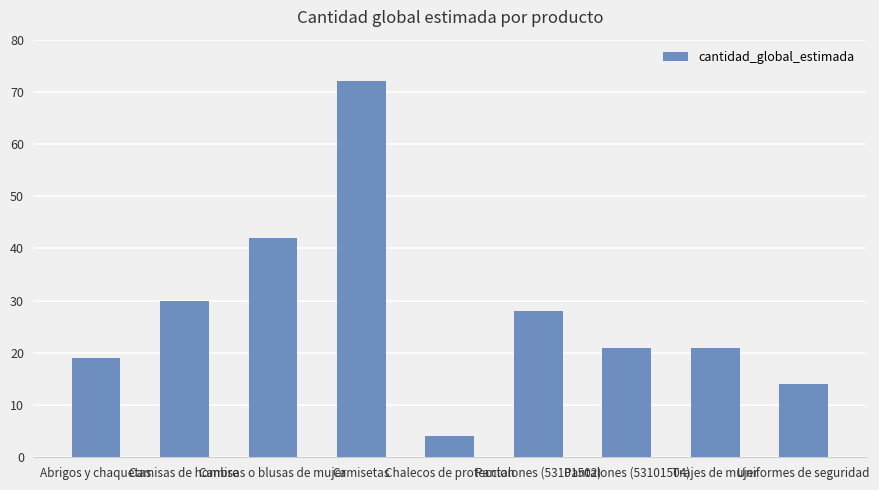

What is the sum of all values?

251